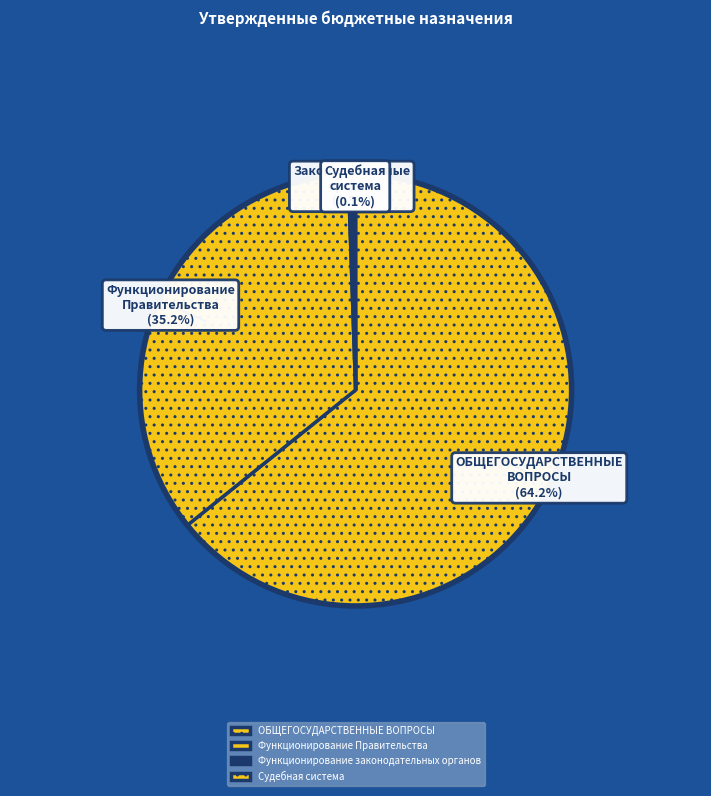

Combined, what portion of the pie is Судебная система and Функционирование Правительства?

35.3%